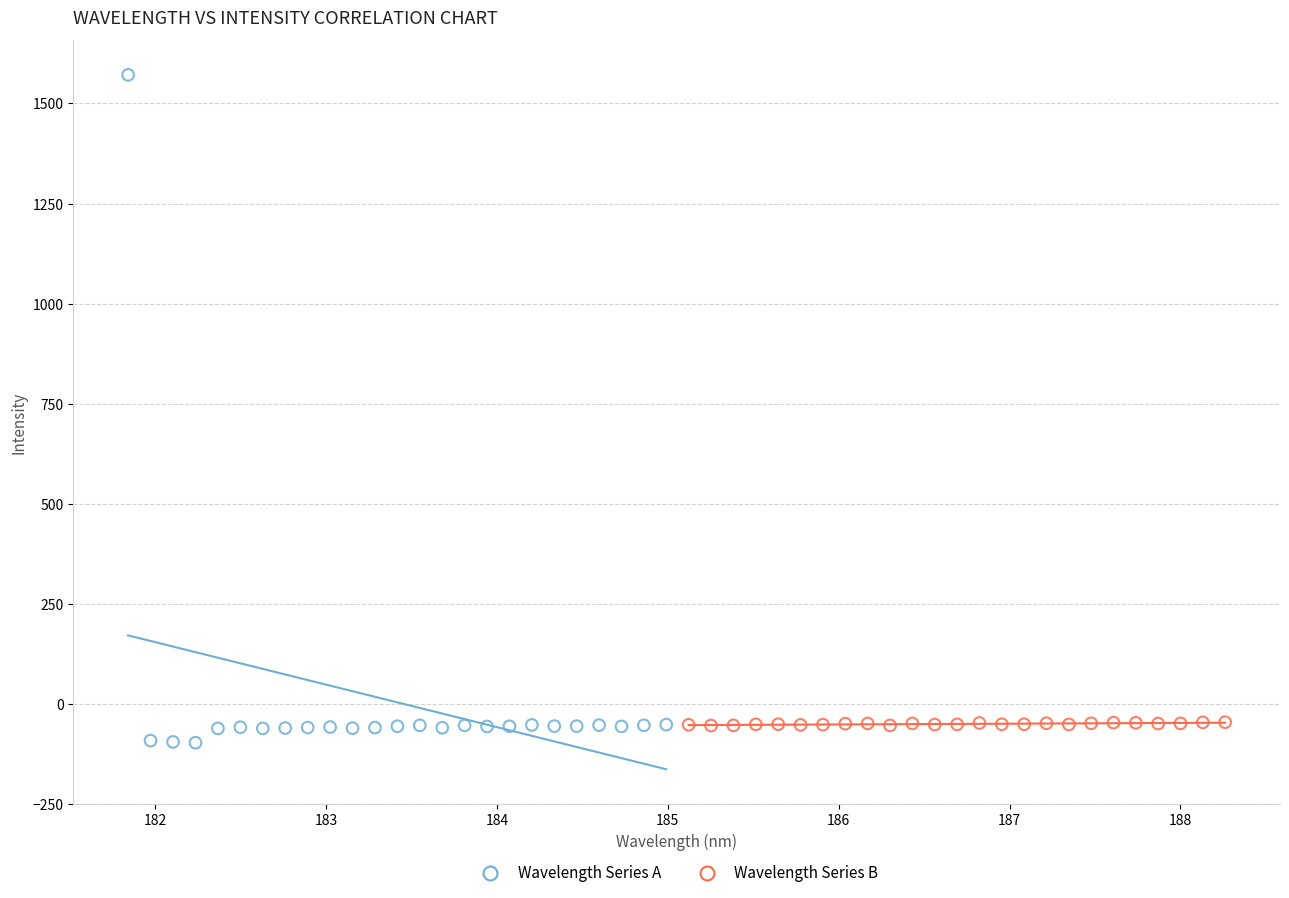

Which series reaches the maximum Y coordinate?

Wavelength Series A